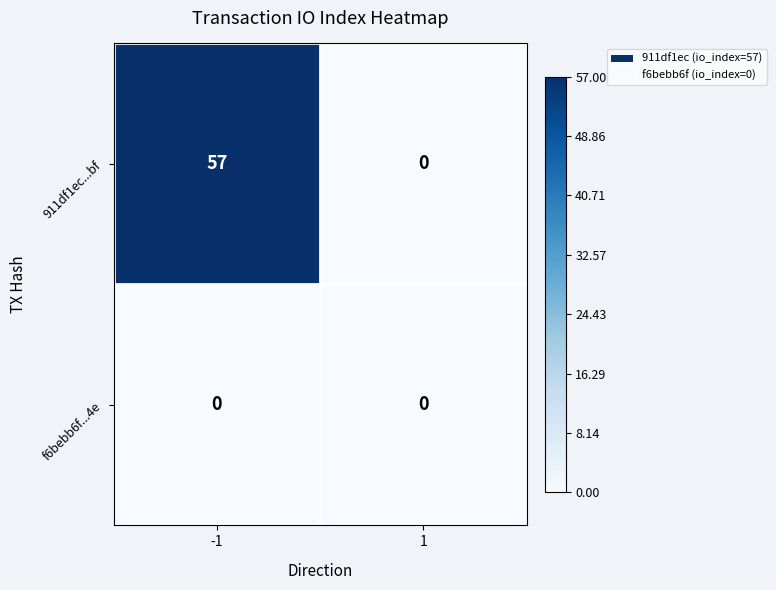

What is the maximum value shown in the chart?

57